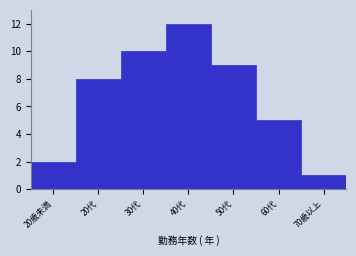

Reading left to right, list all the values displayed in this chart.

20歳未満=2	20代=8	30代=10	40代=12	50代=9	60代=5	70歳以上=1